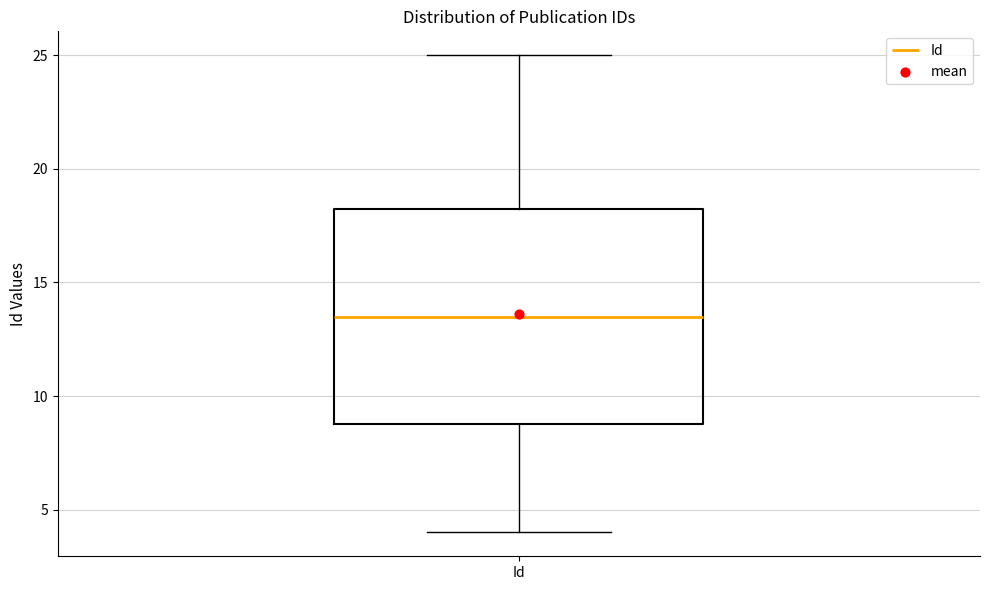

Where is the upper edge of the box for Id on the y-axis? The values are not printed on the chart, so give them approximately, as read against the axis.

18.5